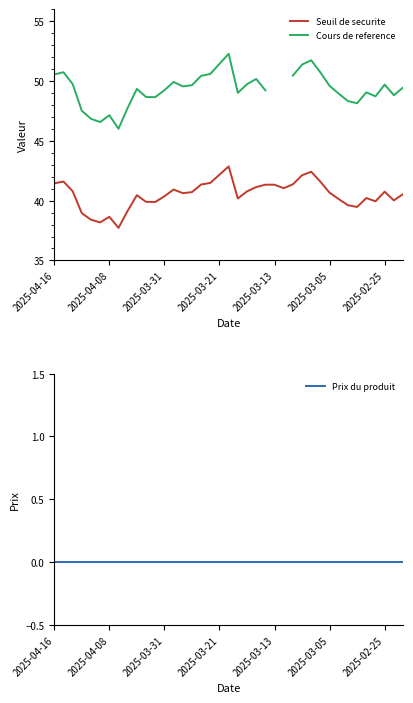

How many lines are shown in the chart?

3